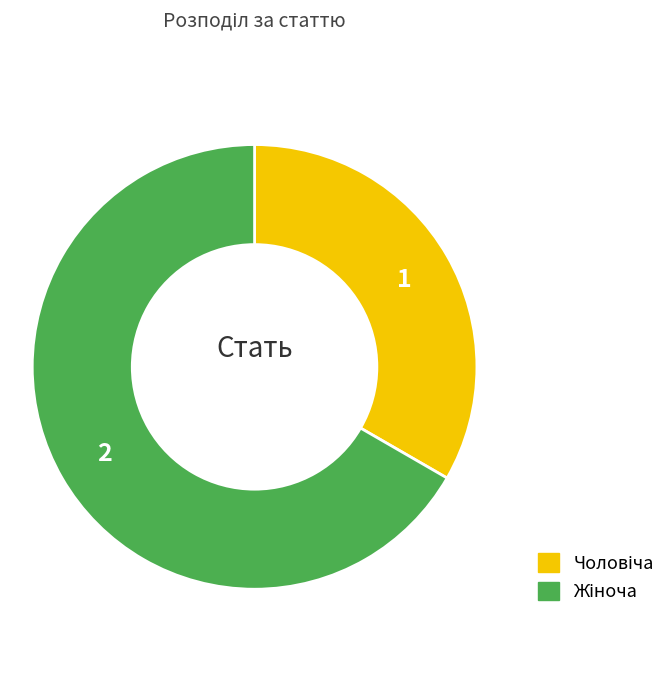

Does any single category account for the majority?

Yes